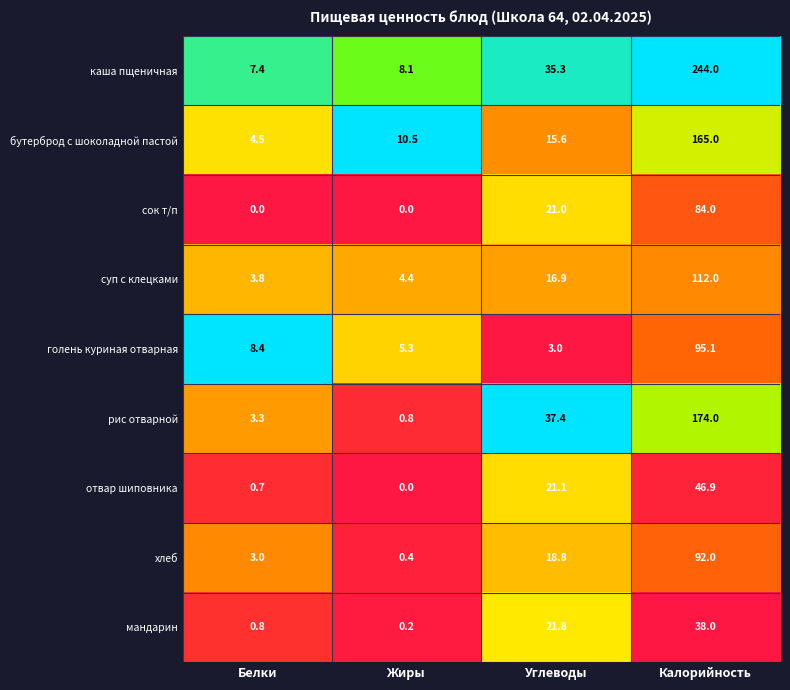

At which category is the sum across all series the highest?

Калорийность